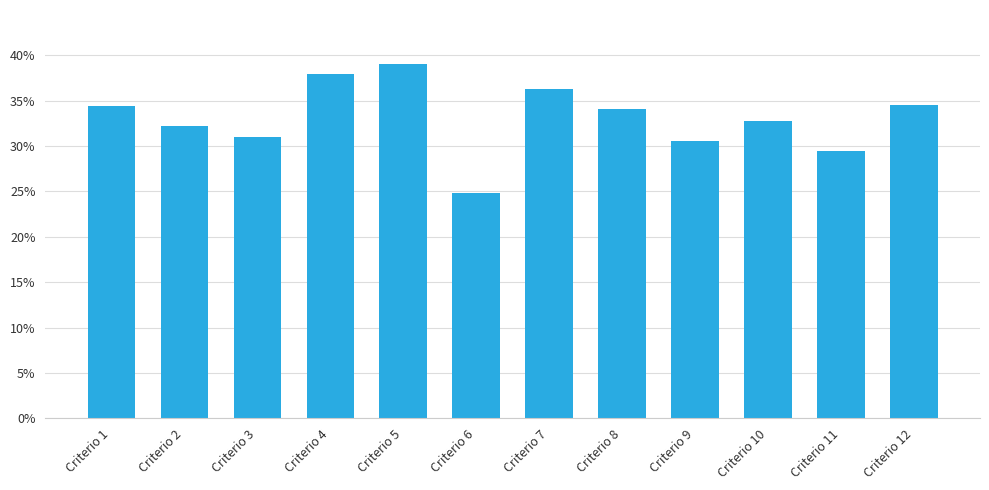

Does the chart contain any negative values?

No